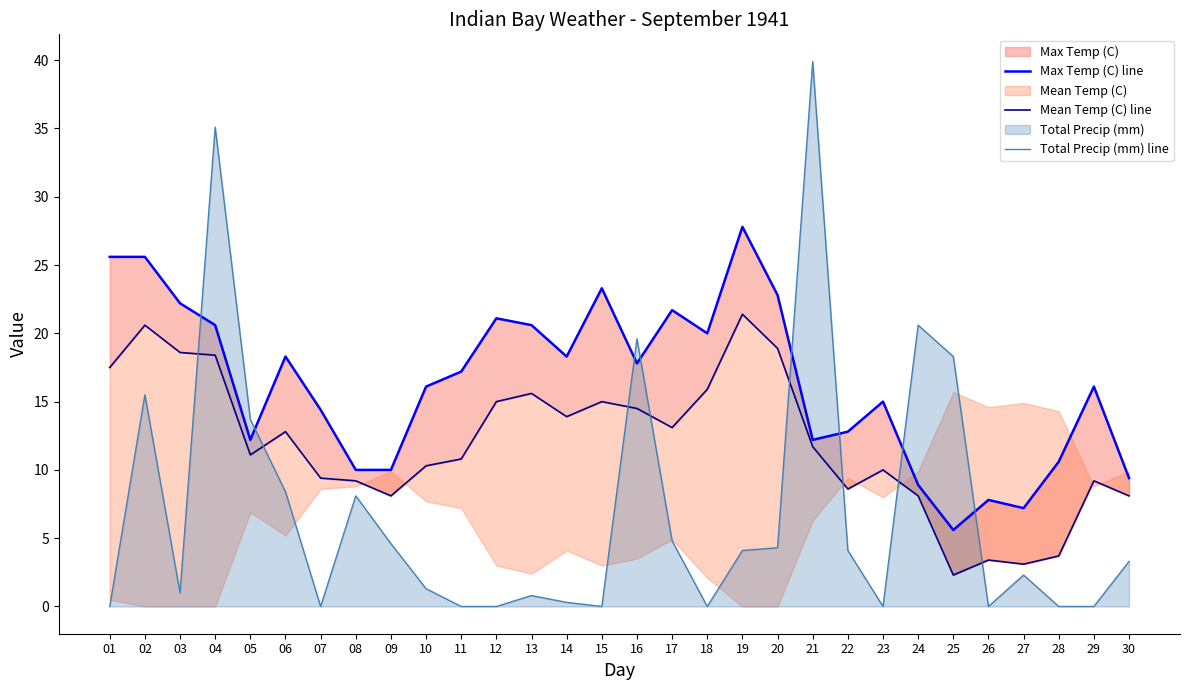

Which series has the largest total across all categories?

Max Temp (C) line